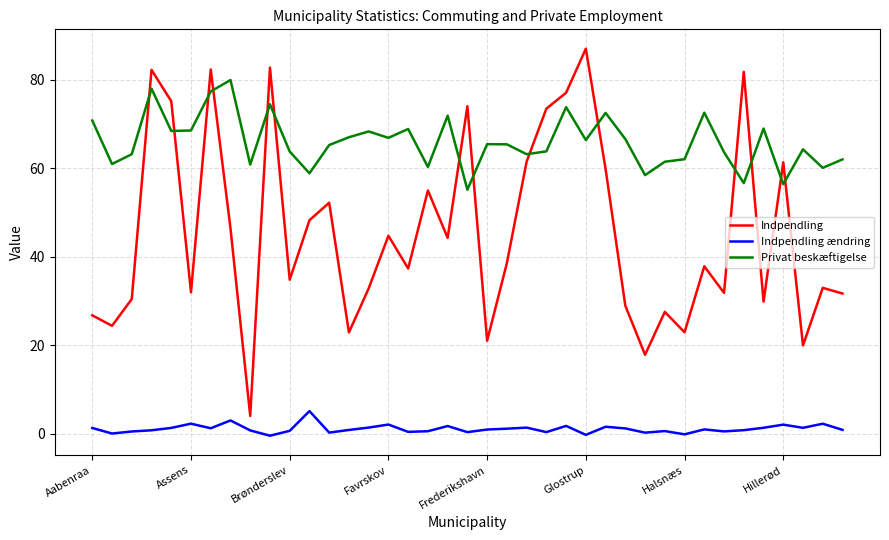

At how many categories does at least one series exceed 33?

39